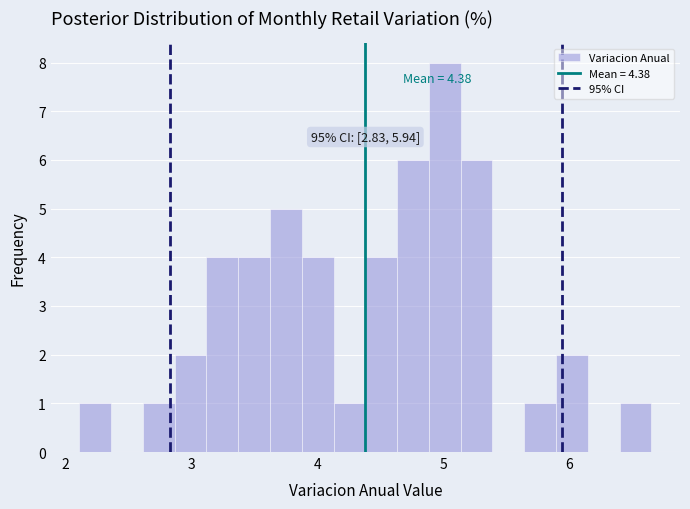

Around what value on the x-axis is the tallest bar? Give the approximate position of its centre, as read against the axis.

5.0